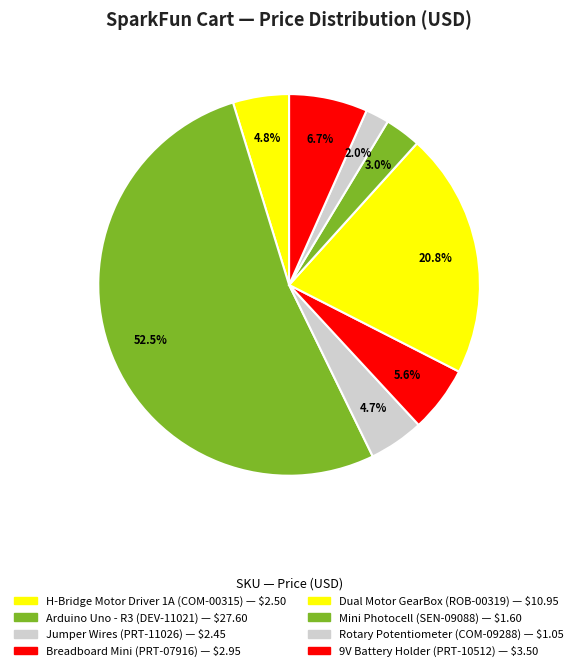

Rank the categories by value from highest to lowest.

Arduino Uno - R3
(DEV-11021), Dual Motor GearBox
(ROB-00319), 9V Battery Holder
(PRT-10512), Breadboard Mini
(PRT-07916), H-Bridge Motor Driver 1A
(COM-00315), Jumper Wires
(PRT-11026), Mini Photocell
(SEN-09088), Rotary Potentiometer
(COM-09288)